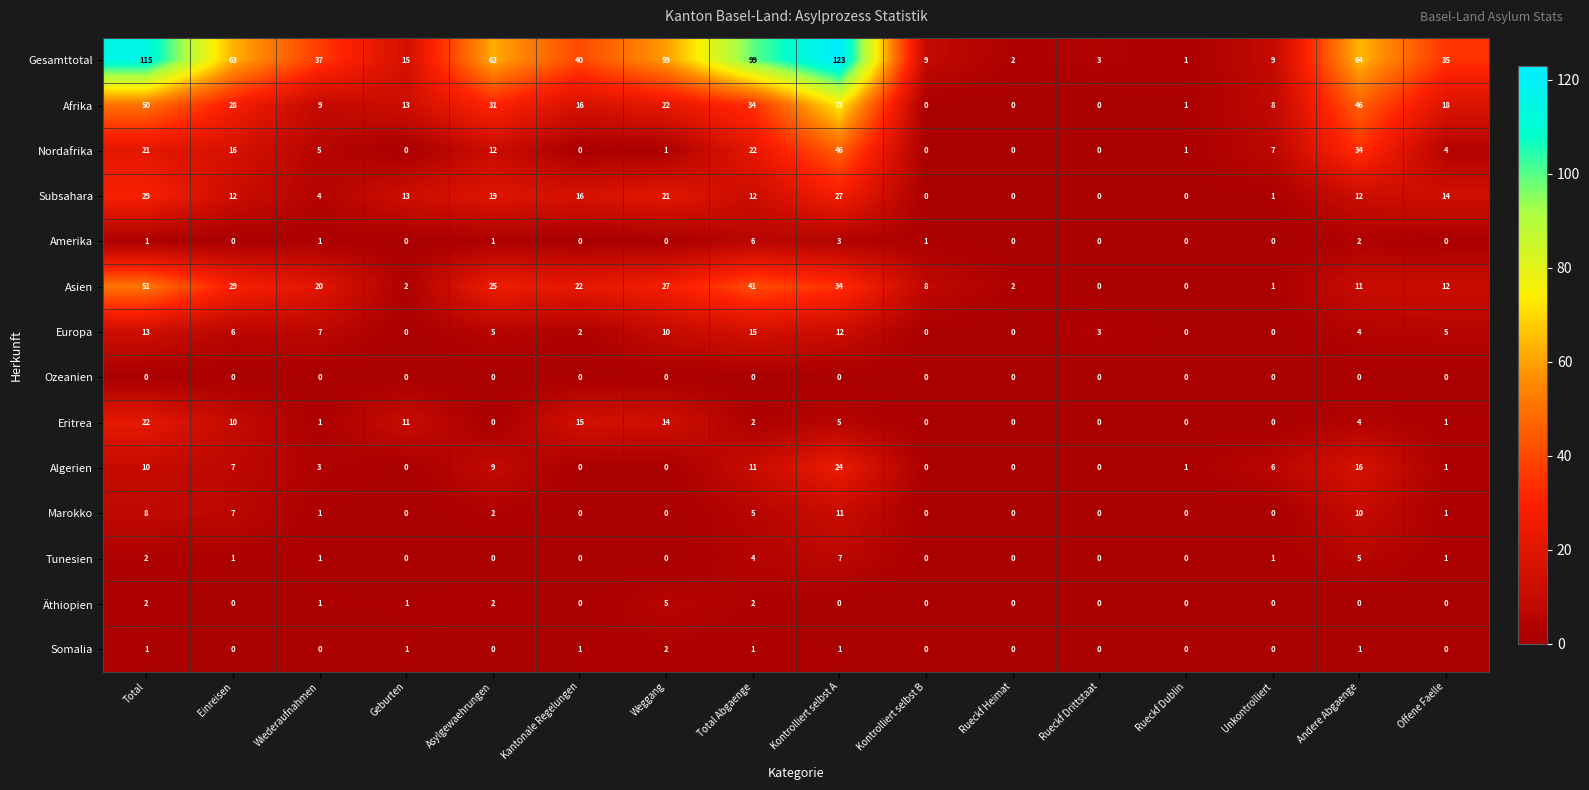

At which label is Eritrea closest to 11?

Geburten